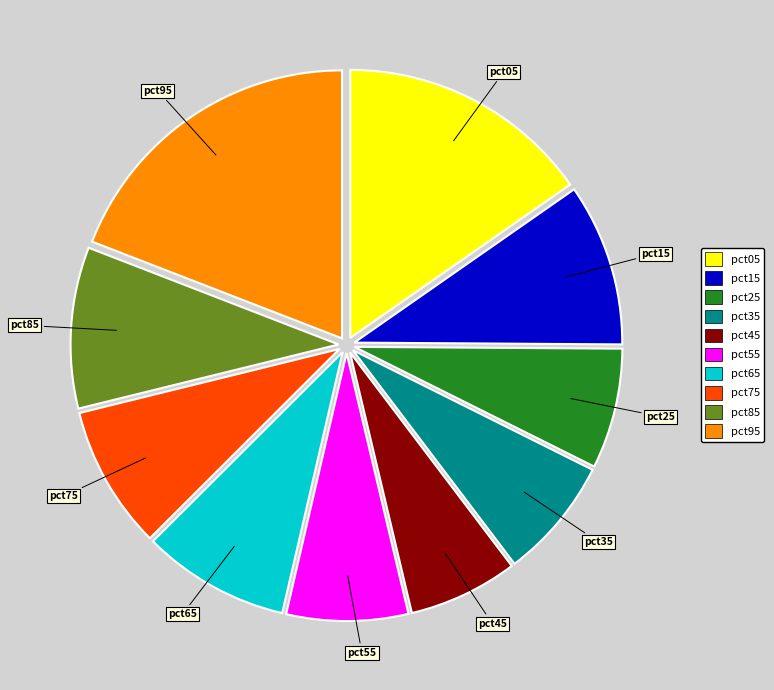

Between pct55 and pct05, which is larger?

pct05